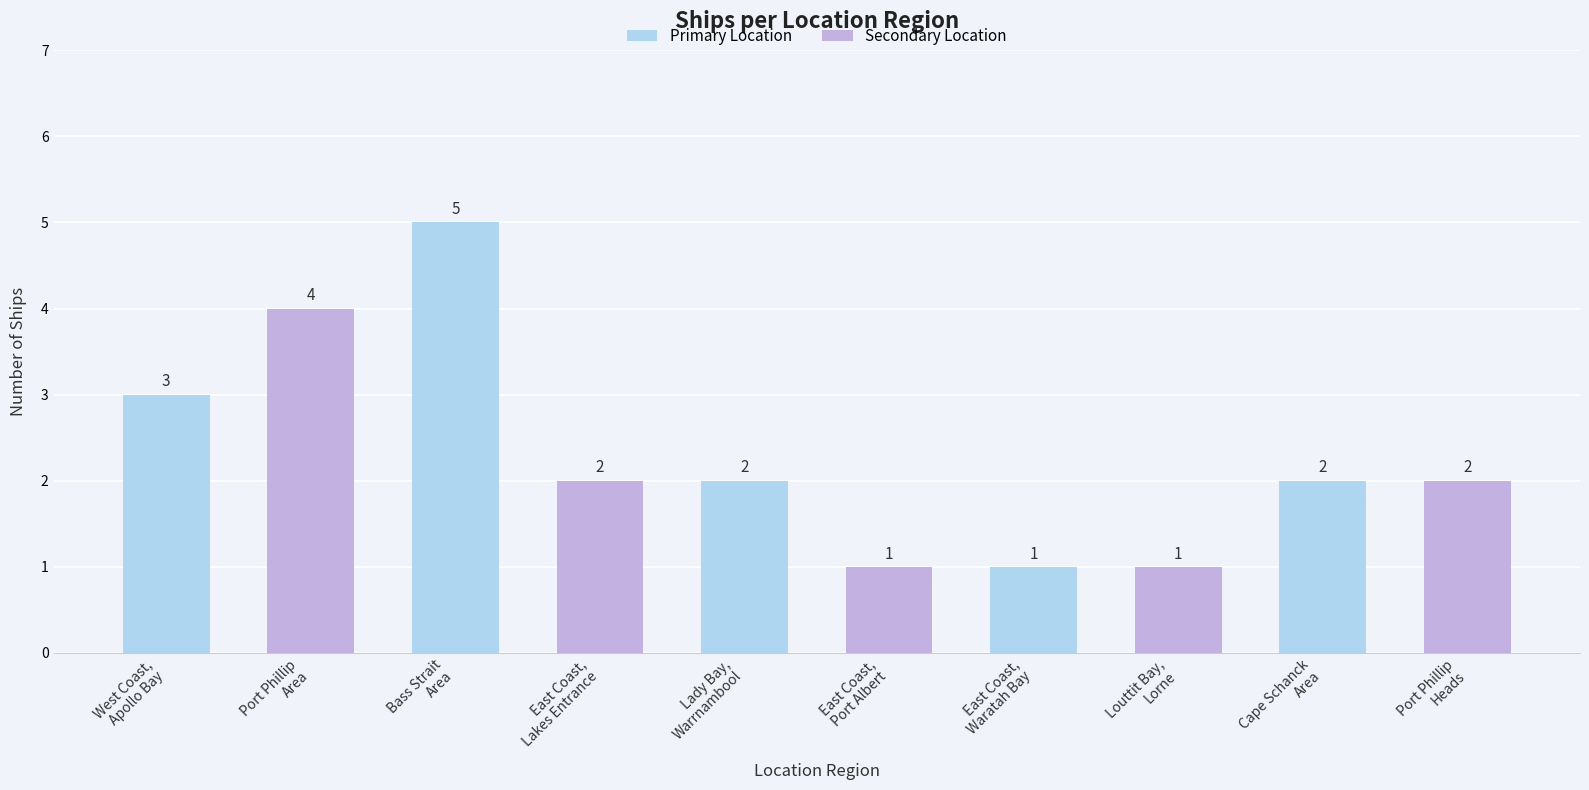

What is the maximum value shown in the chart?

5